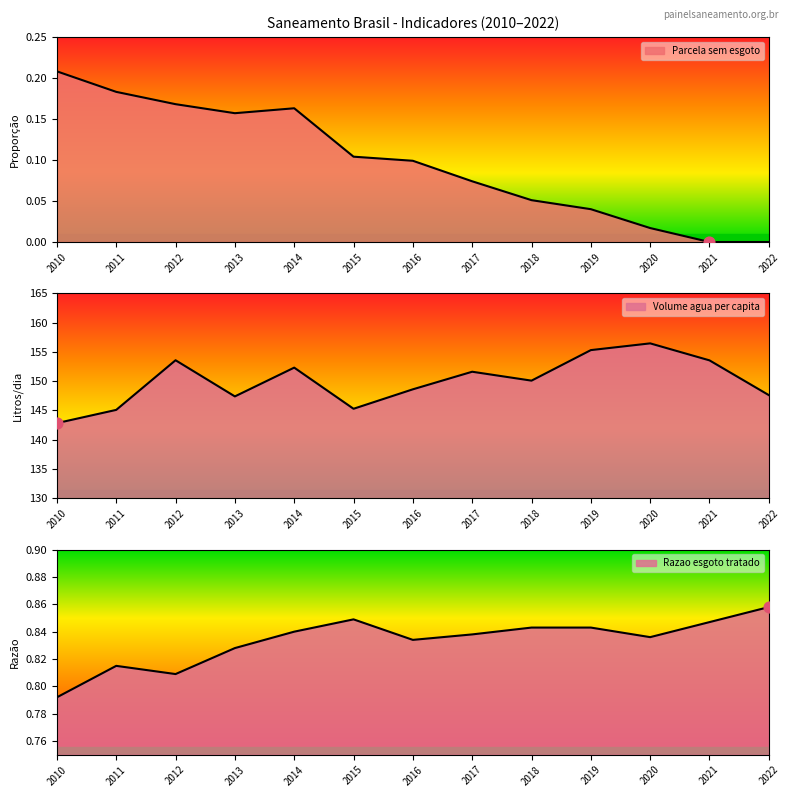

Which series contains the highest Y value?

Volume agua per capita